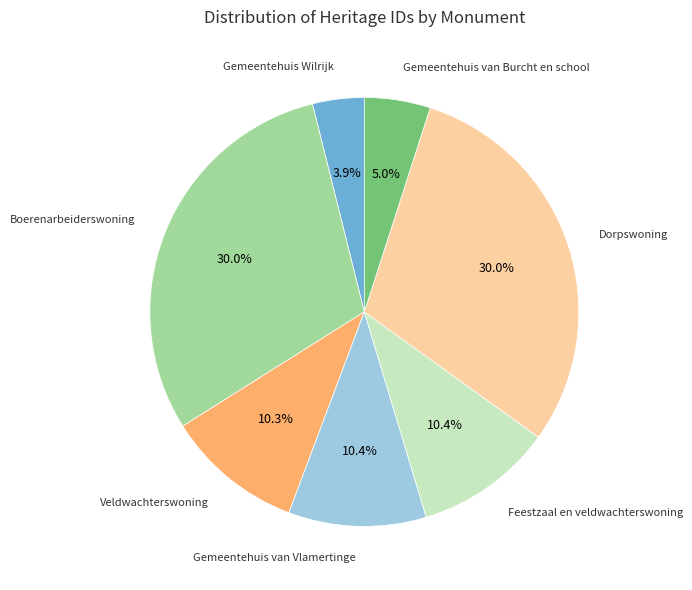

How many segments does this pie chart have?

7